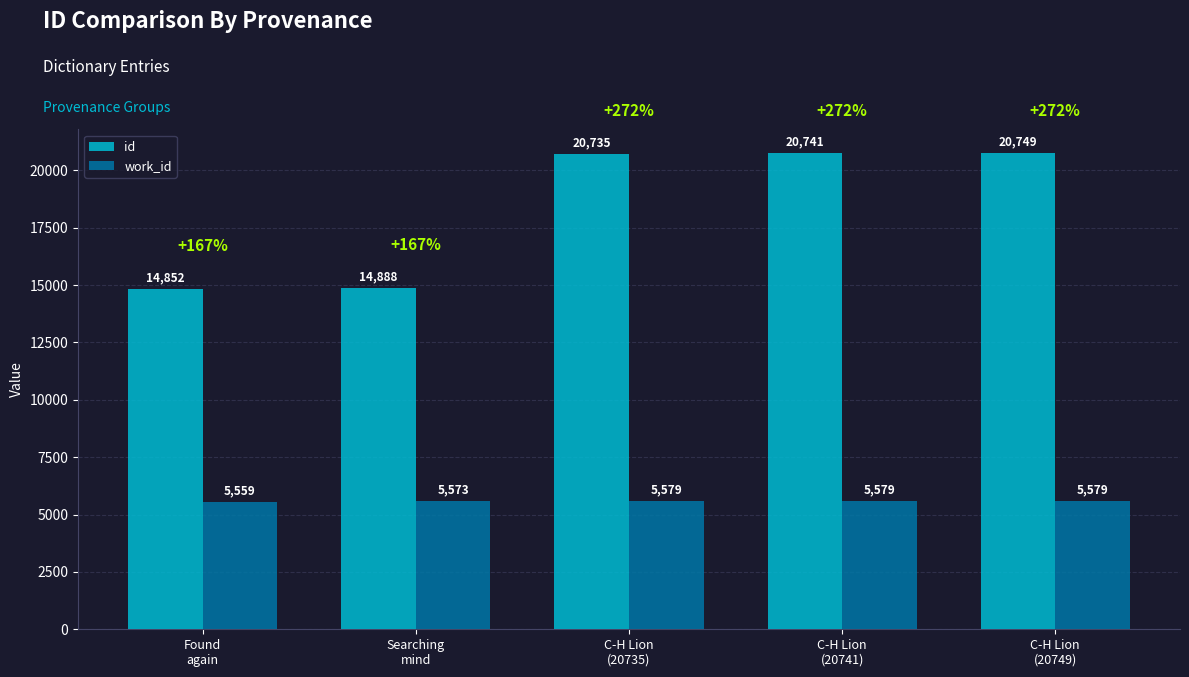

How many groups of bars are there?

5